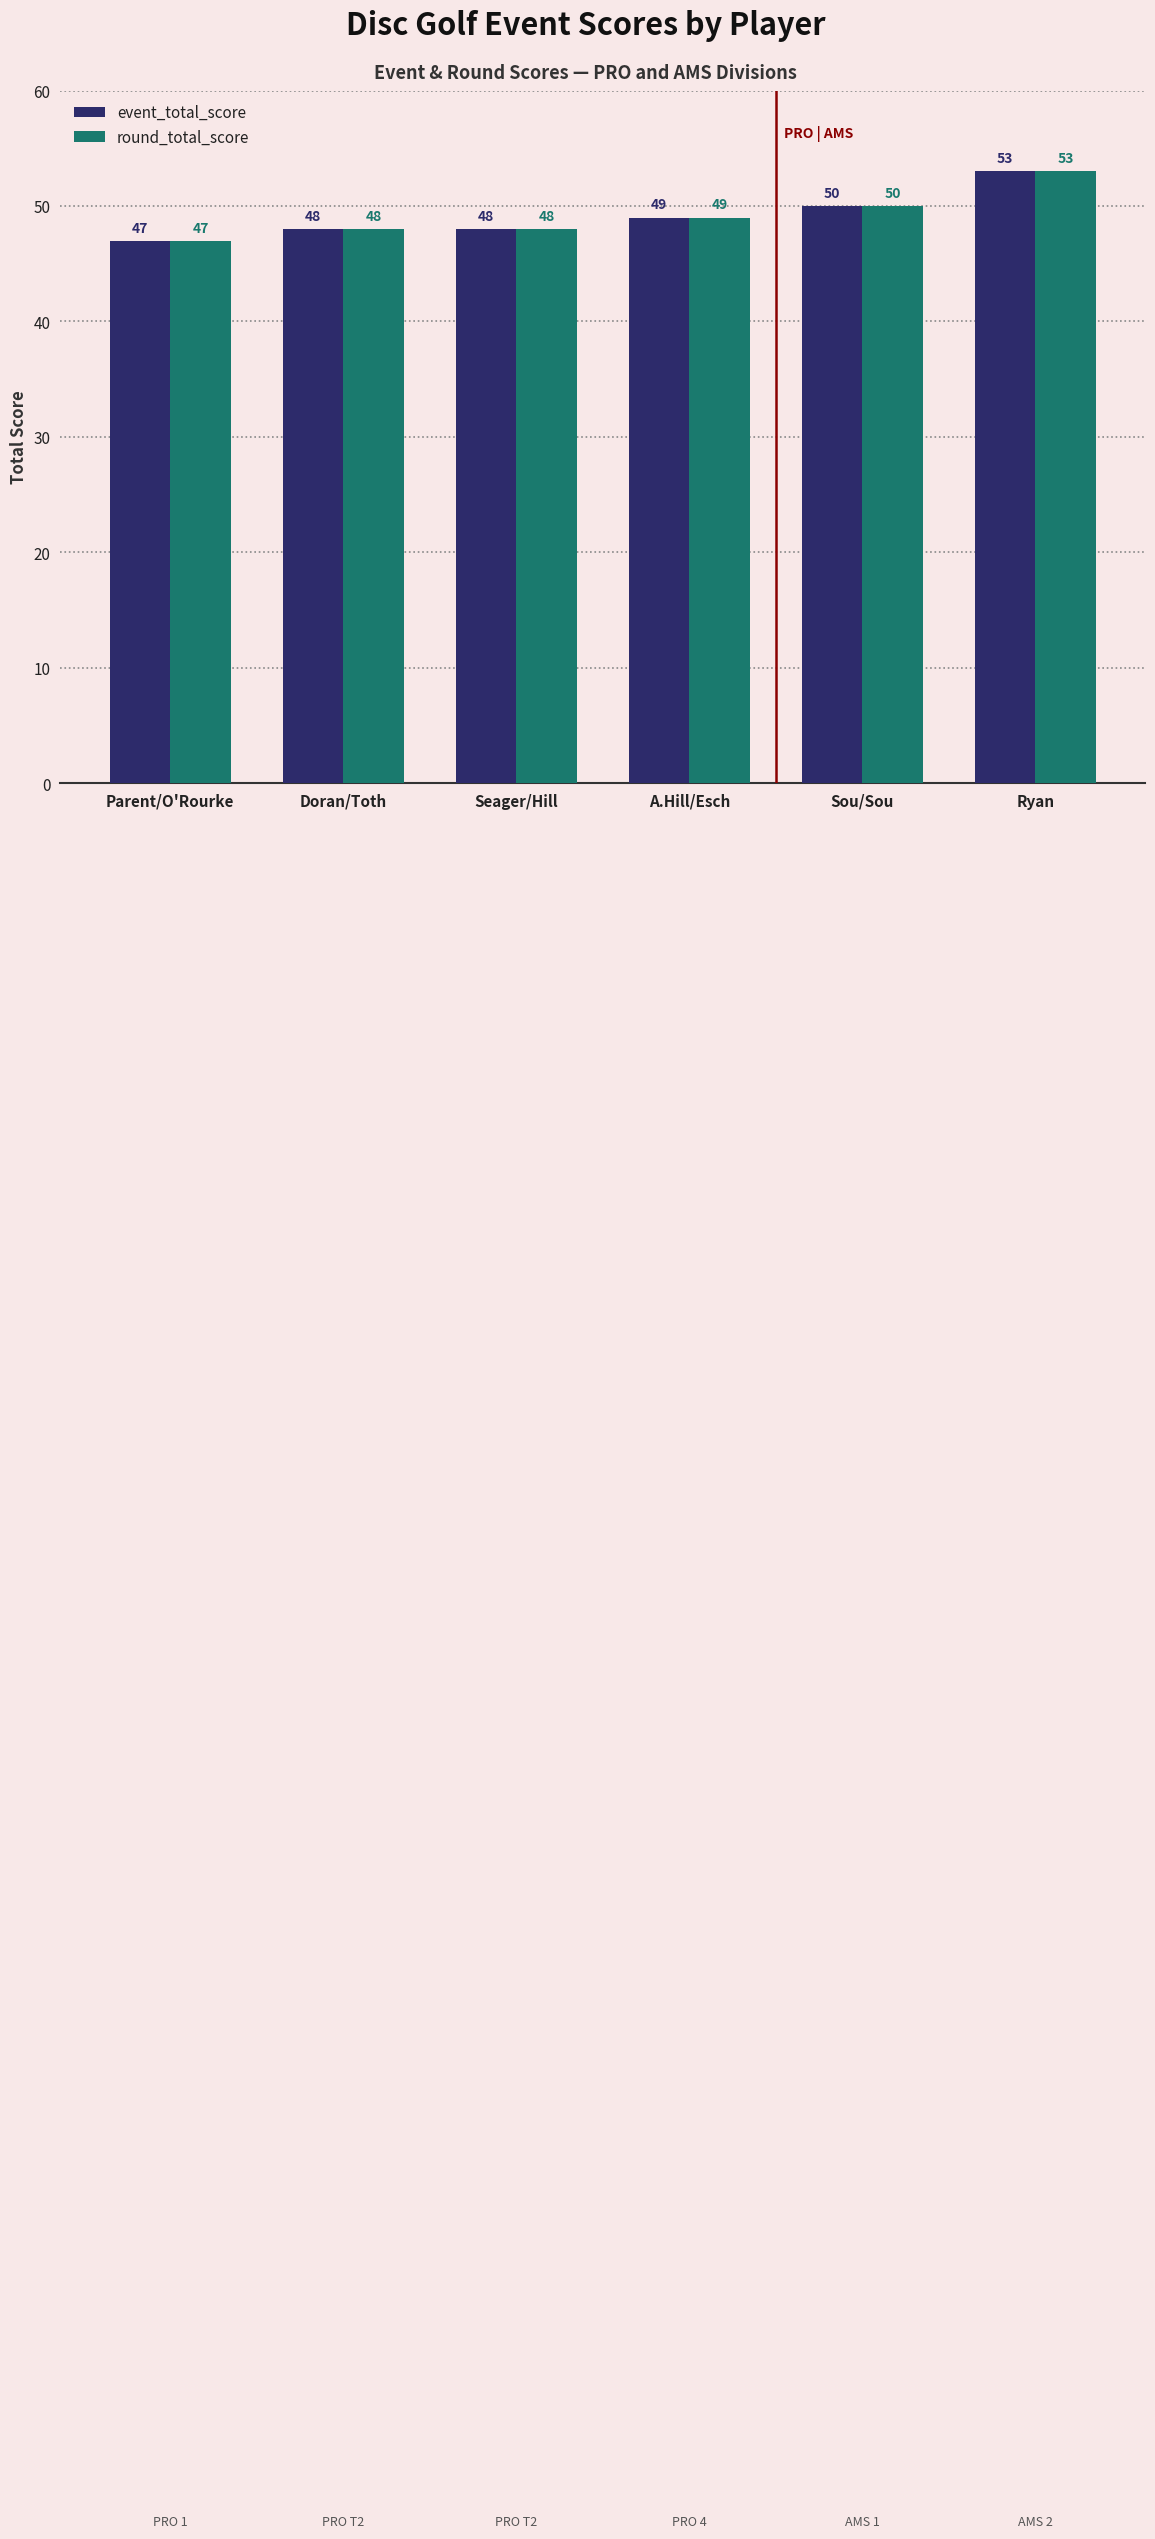

The event_total_score series shows 49 at A.Hill/Esch. True or false?

True